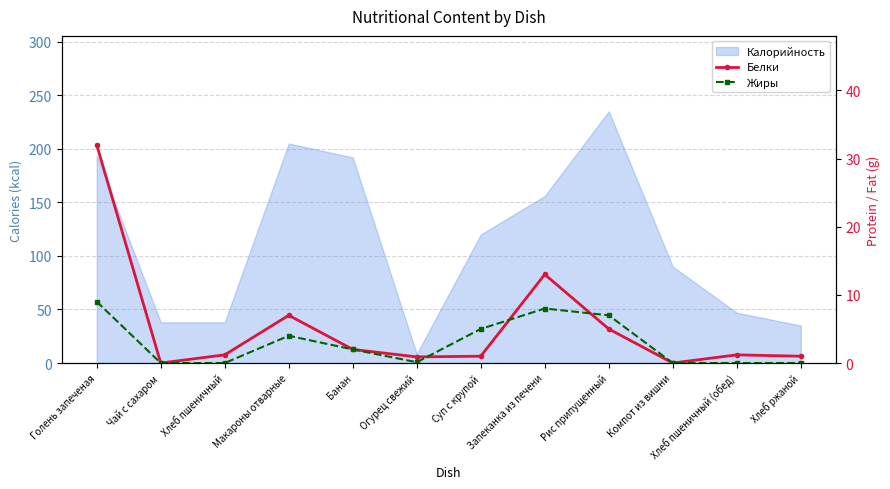

What is the average value of the Белки series?

5.4